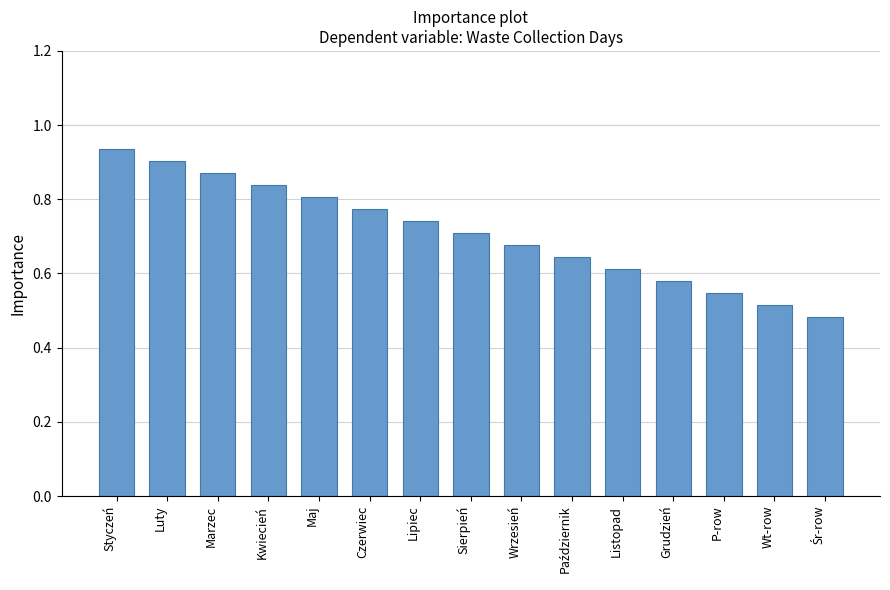

What is the sum of the values at Styczeń and Lipiec?

1.7